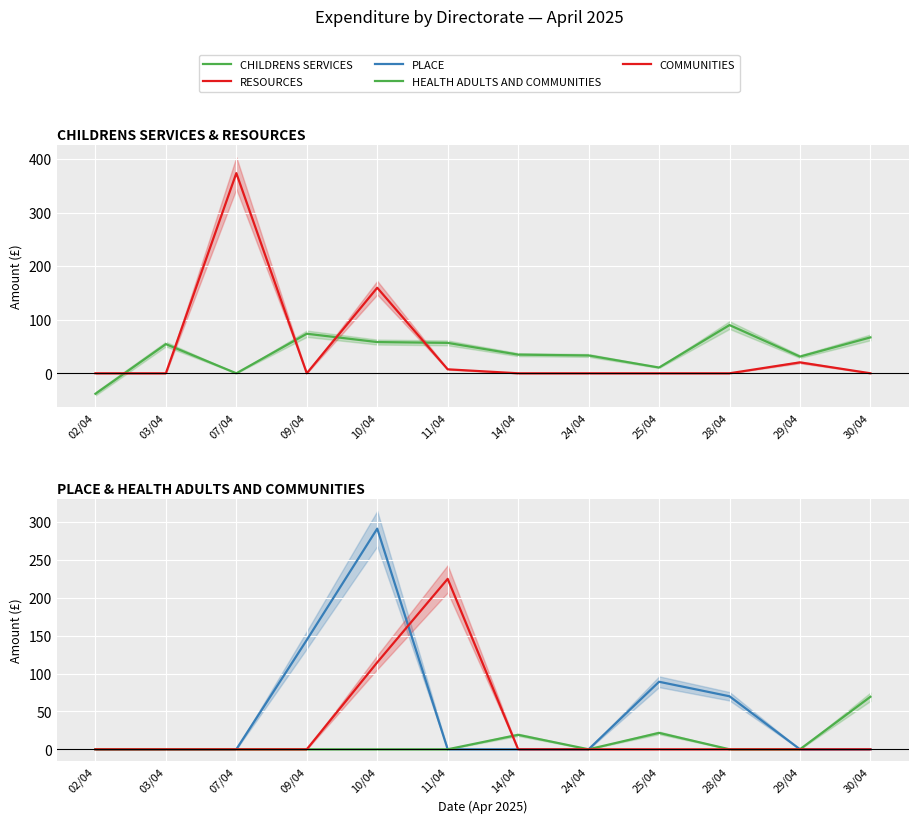

How many values in the HEALTH ADULTS AND COMMUNITIES series exceed 0?

3